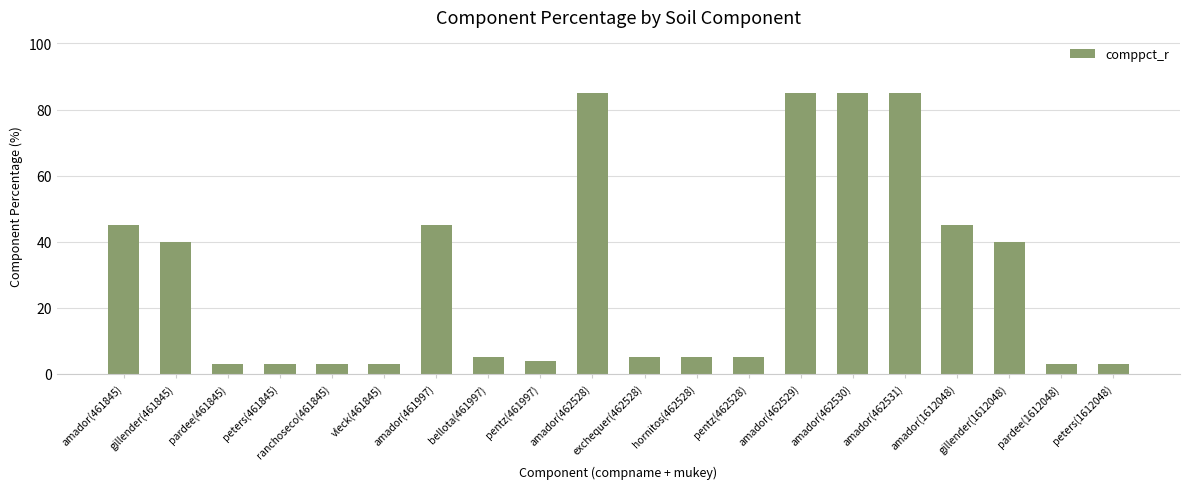

Count the number of data series in this chart.

1